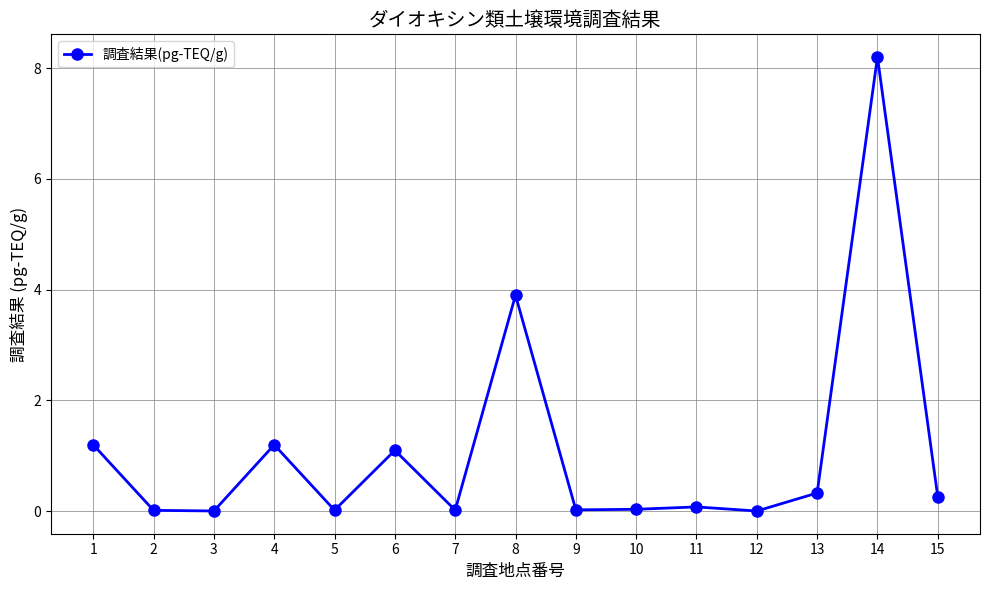

Which label corresponds to the largest value in the chart?

14